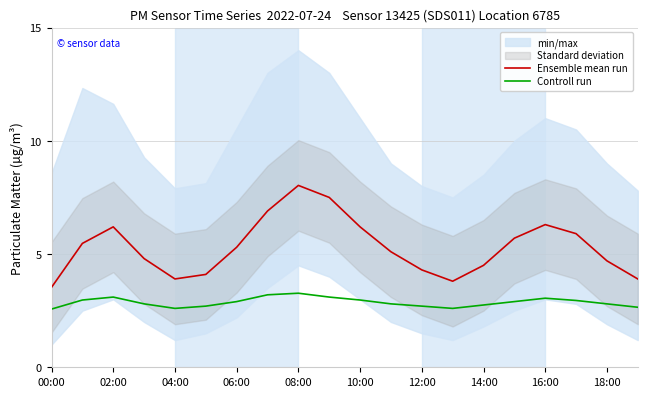

True or false: Controll run has a value of 4.1 at 16:00.

False